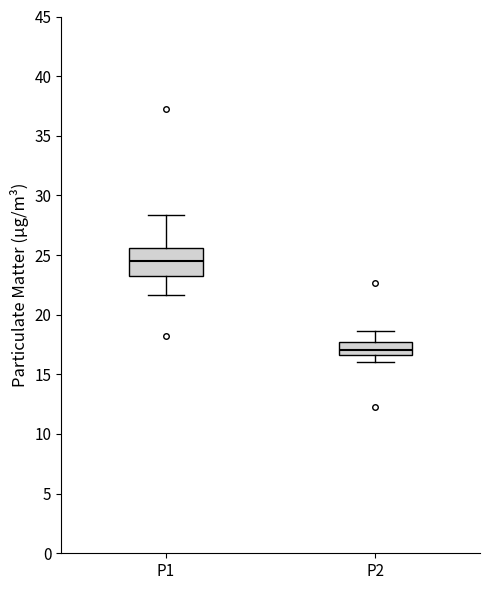

Reading left to right, transcribe this box plot: for each box, give where its median line is, the range the box spans, and where its two whiskers end, as read against the y-axis. The values are not printed on the chart, so give them approximately, as read against the axis.

P1: median 24.5, box 23.5 to 25.5, whiskers 21.5 to 28.5
P2: median 17.0, box 16.5 to 17.5, whiskers 16.0 to 18.5